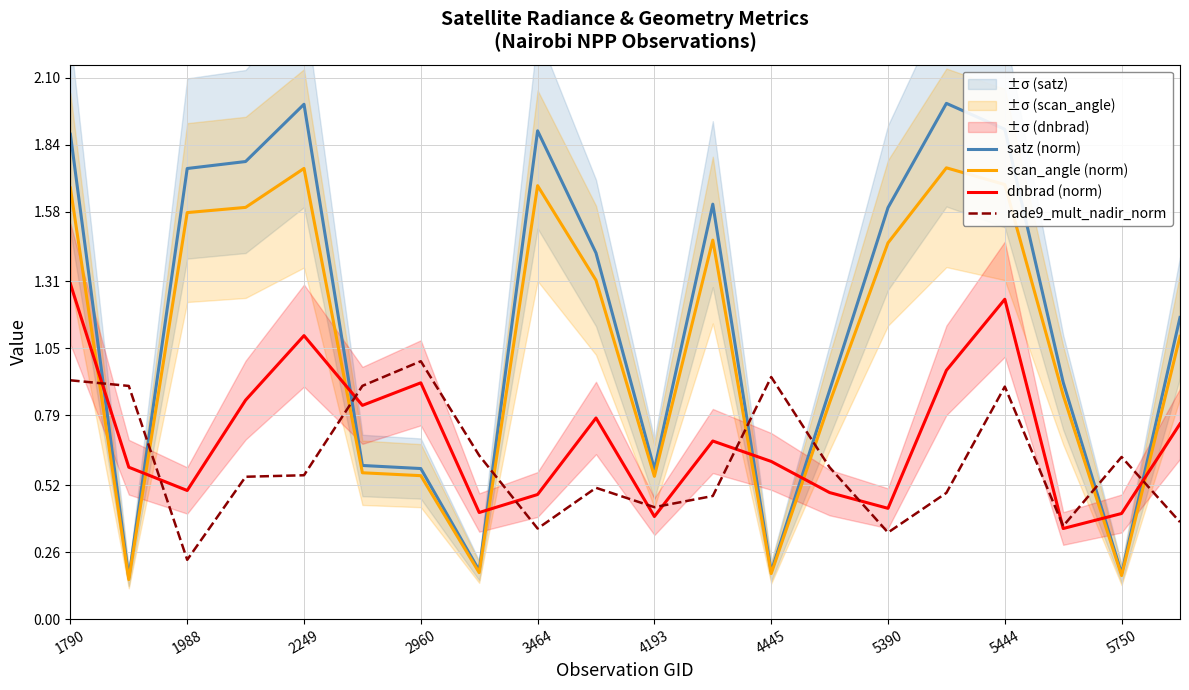

Is it true that dnbrad (norm) equals 0.2 at 11?

False